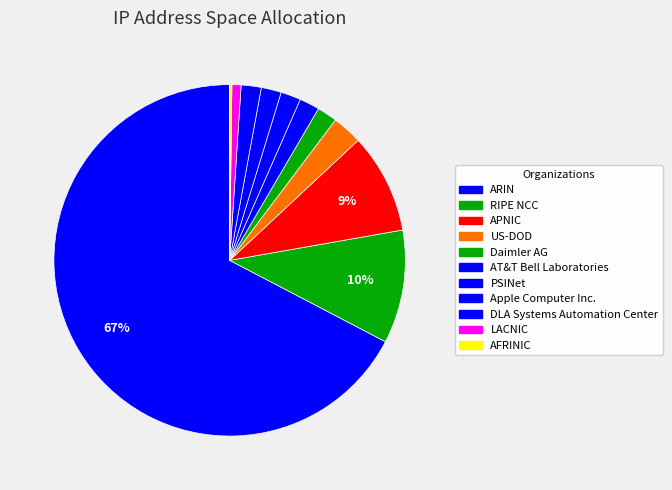

What percentage is the US-DOD slice, to the nearest percent?

3%